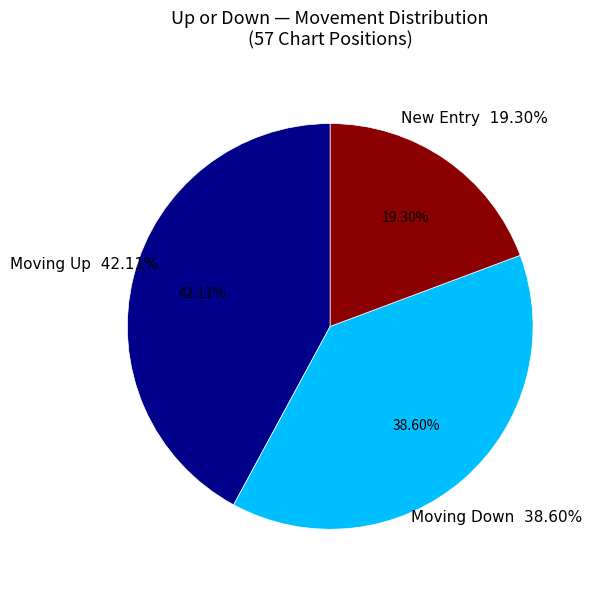

How many segments does this pie chart have?

3